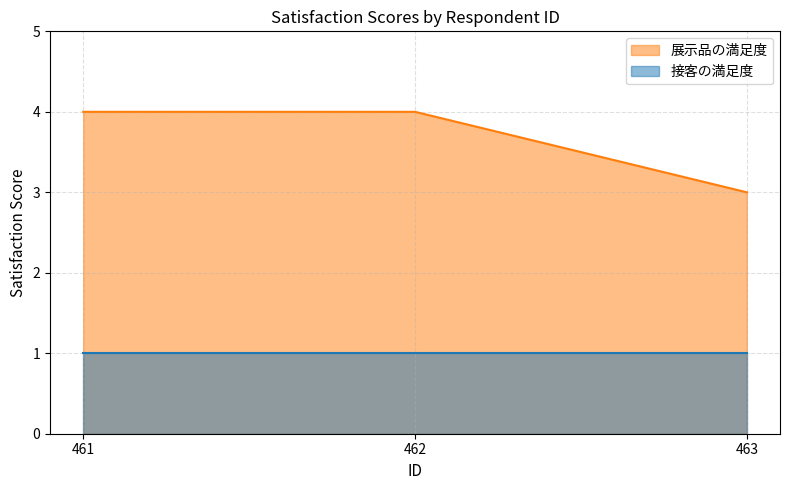

What is the smallest value displayed?

1